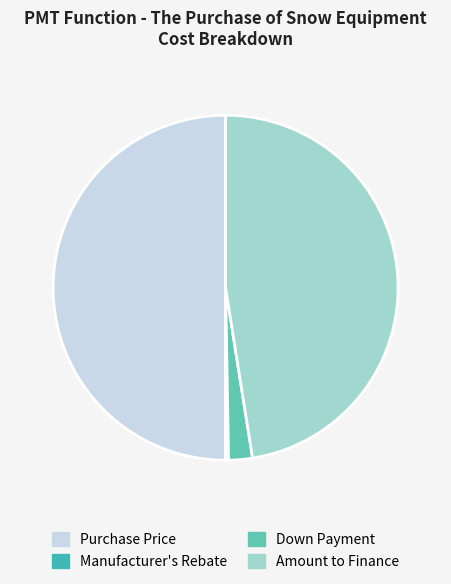

How many slices are in this pie chart?

4